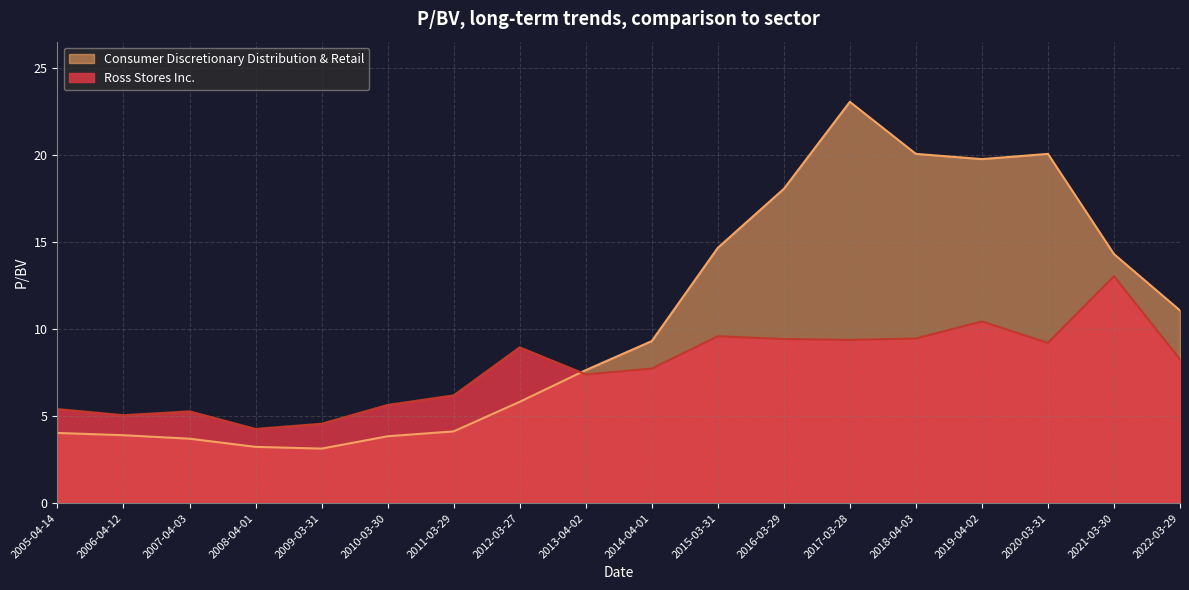

What is the average value of the Consumer Discretionary Distribution & Retail series?

10.5